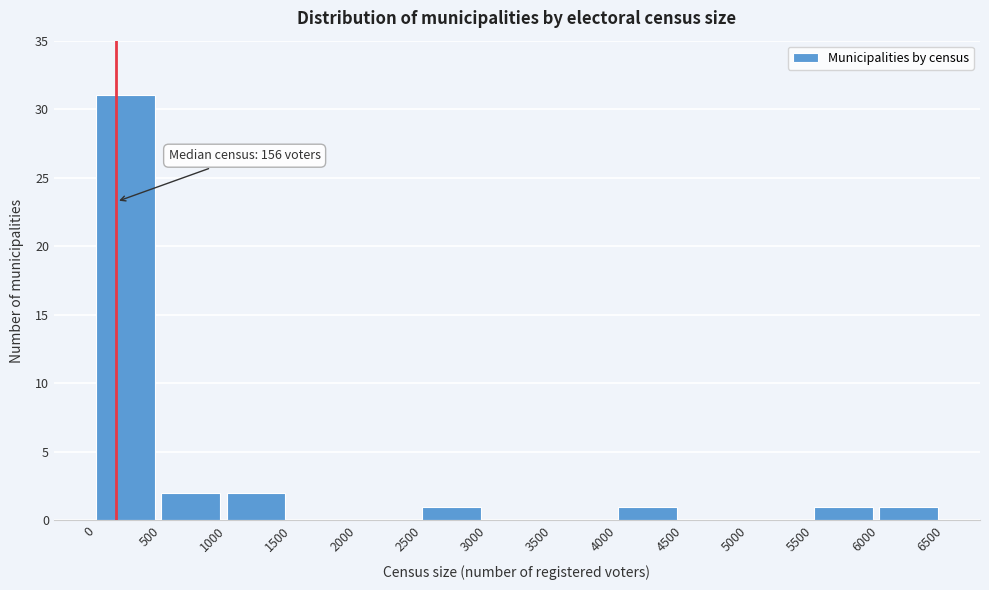

Over which range of the x-axis is the bar tallest?

0 to 500